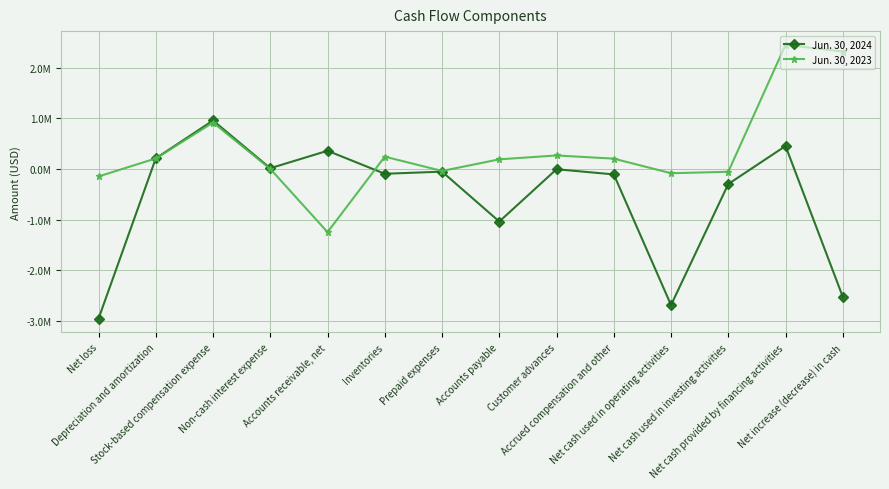

How many times do Jun. 30, 2024 and Jun. 30, 2023 cross each other?

2